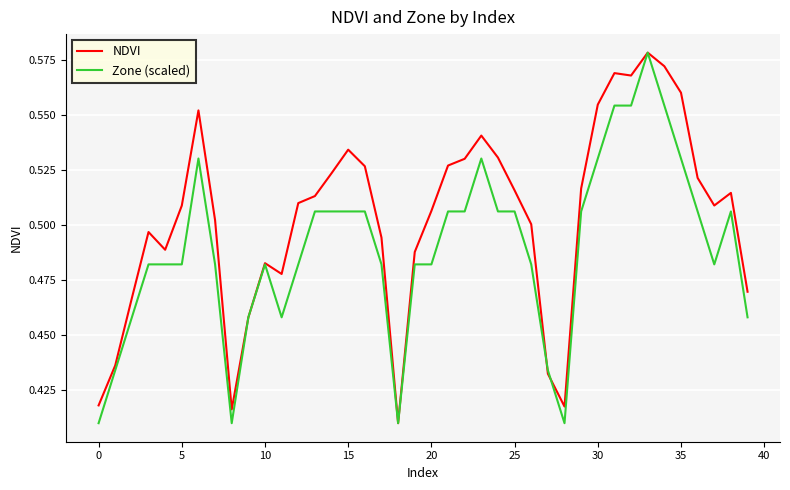

Rank the series by their average value, from lowest to highest.

Zone (scaled), NDVI